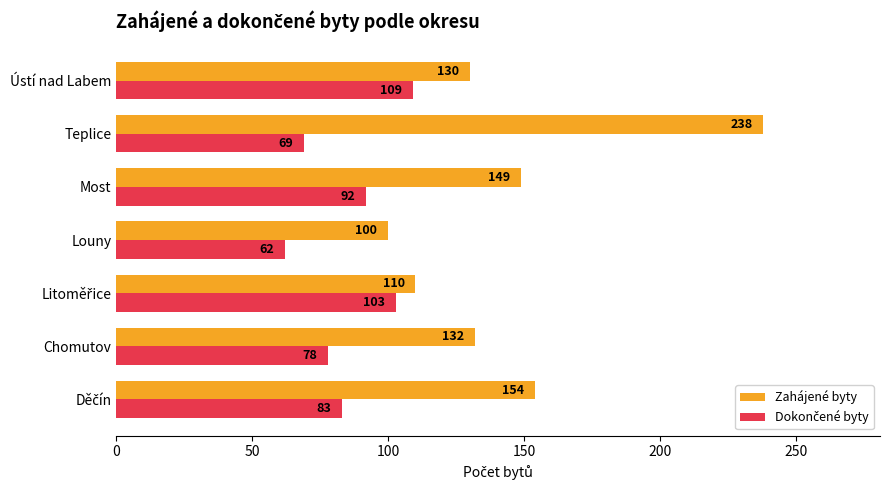

What is the difference between the maximum and minimum values in the Zahájené byty series?

138